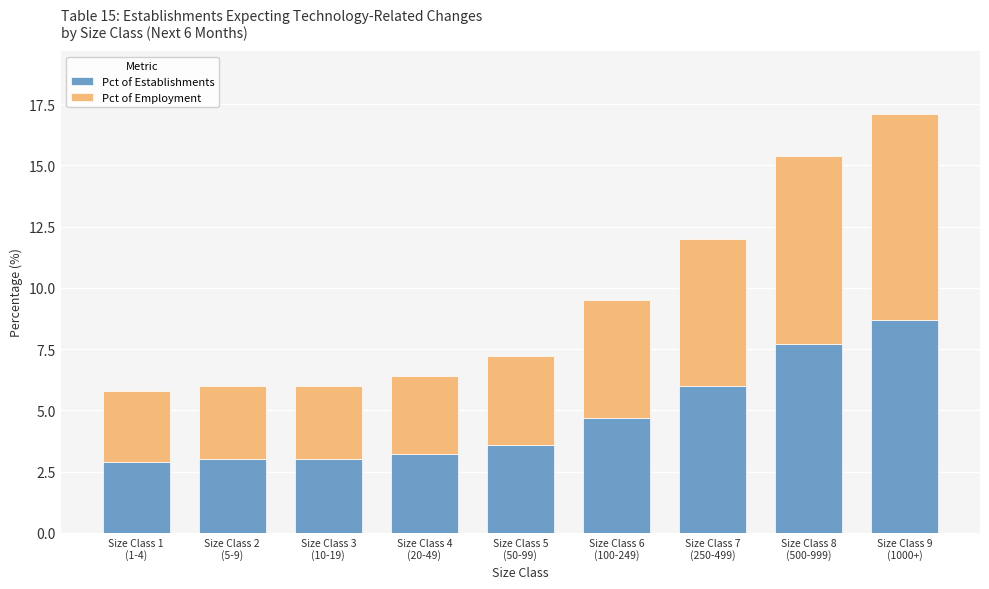

What is the highest value of the Pct of Establishments series?

8.7